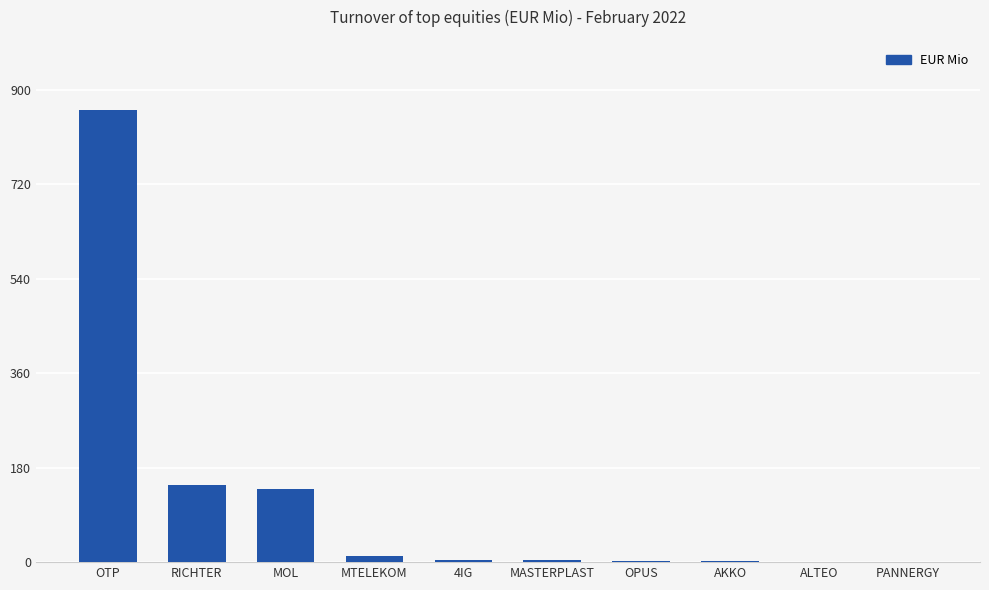

What is the sum of all values?

1173.4